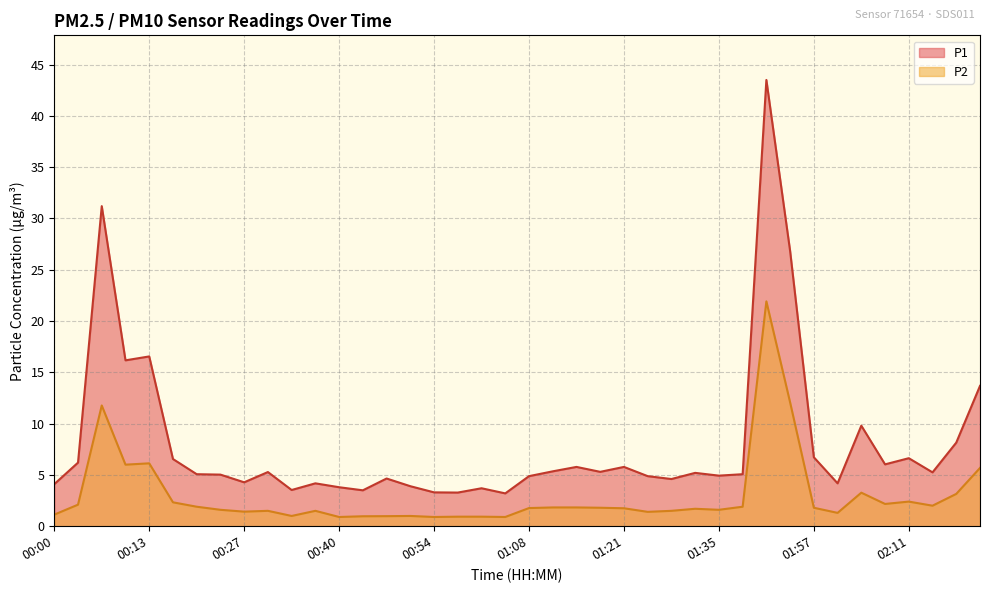

What is the average value of the P2 series?

3.0